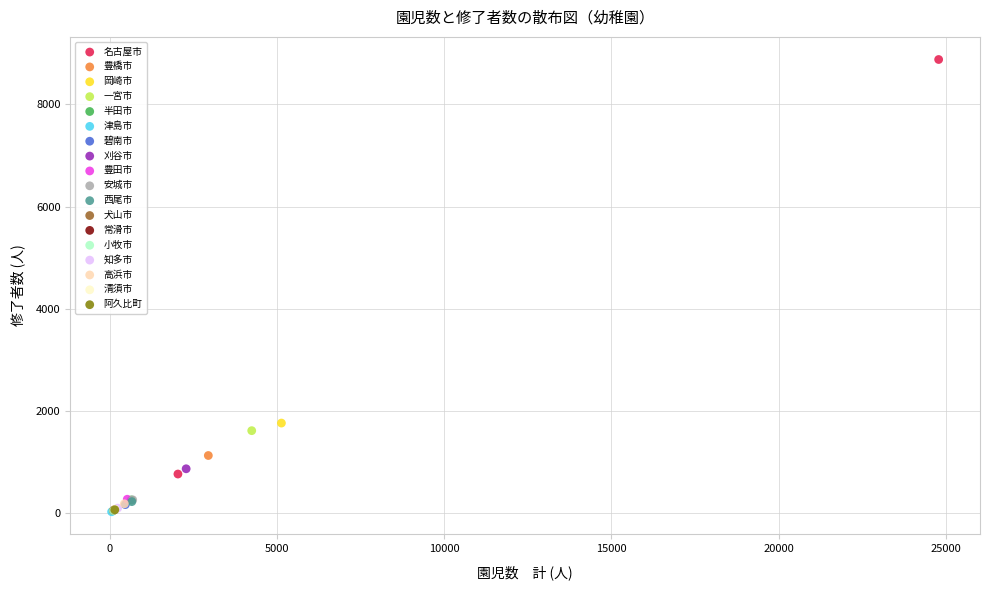

What are all the series names shown in the legend?

名古屋市, 豊橋市, 岡崎市, 一宮市, 半田市, 津島市, 碧南市, 刈谷市, 豊田市, 安城市, 西尾市, 犬山市, 常滑市, 小牧市, 知多市, 高浜市, 清須市, 阿久比町